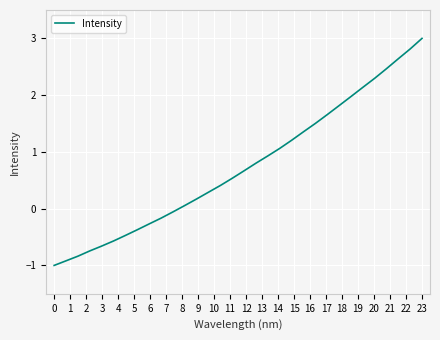

What is the difference between the maximum and minimum values?

4.0